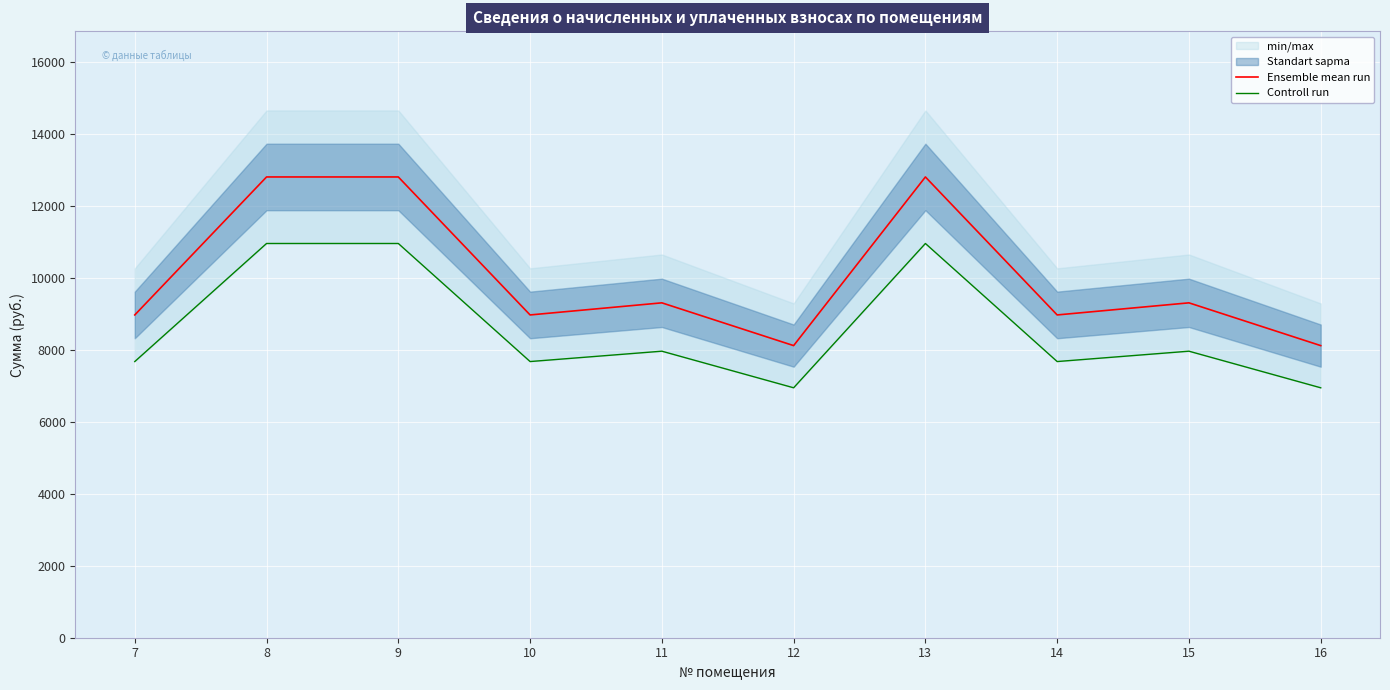

How many lines are shown in the chart?

2